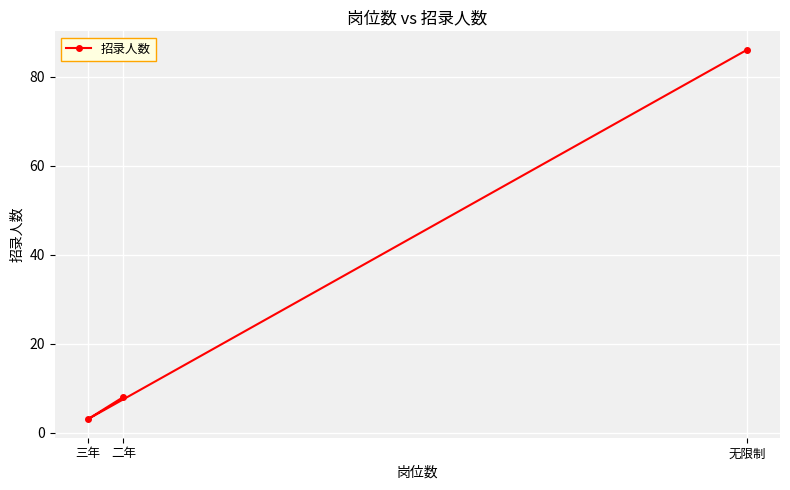

The chart shows a value of 59 at 无限制. True or false?

False